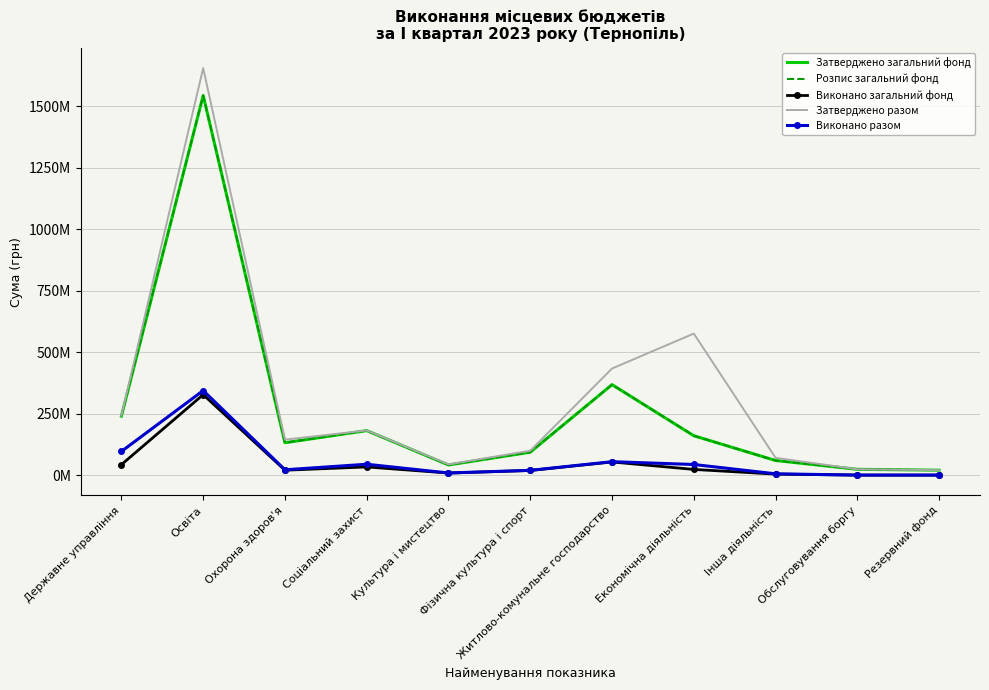

What are all the series names shown in the legend?

Затверджено загальний фонд, Розпис загальний фонд, Виконано загальний фонд, Затверджено разом, Виконано разом